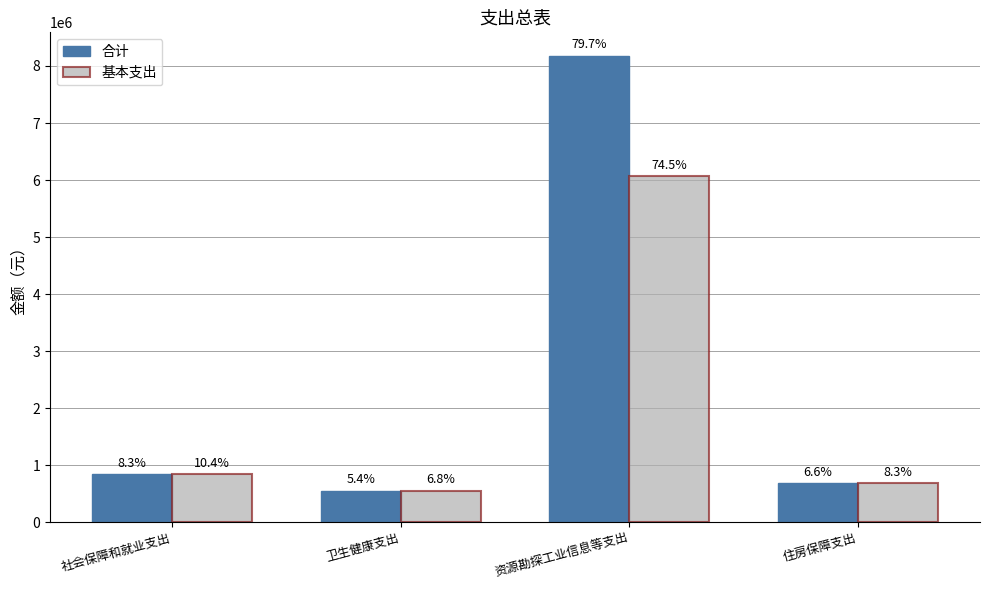

What is the label of the 4th bar from the right?

社会保障和就业支出